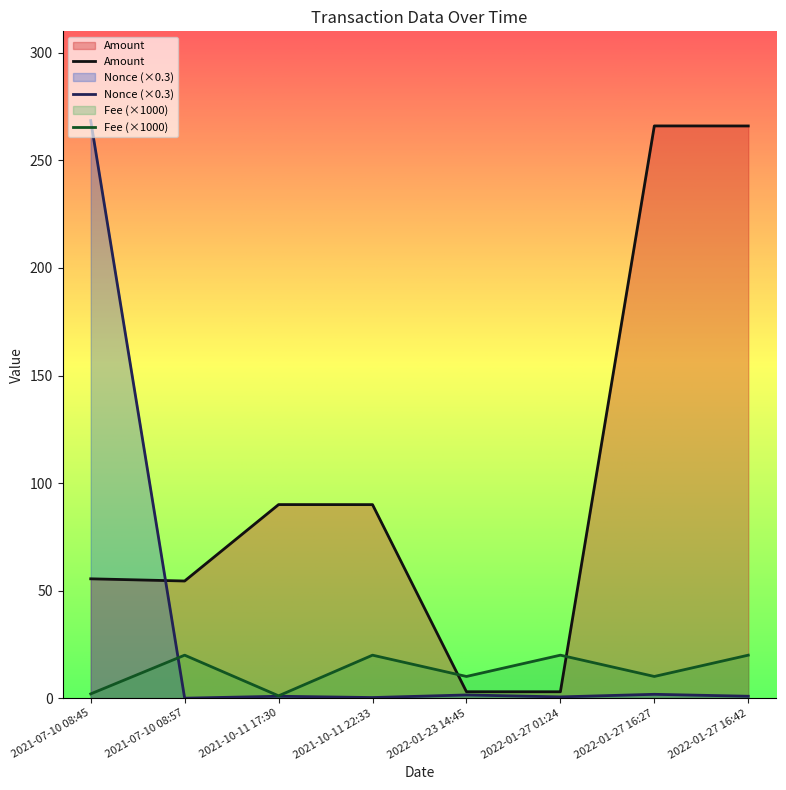

Rank the series by their maximum value, from highest to lowest.

Nonce, Amount, Fee